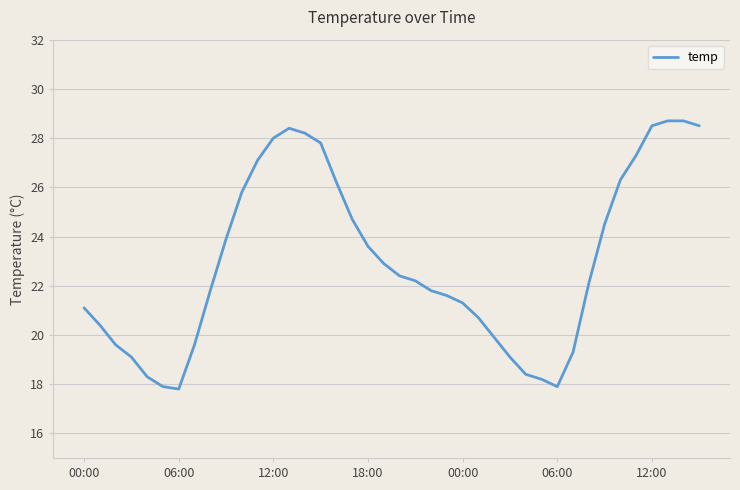

What is the difference between the maximum and minimum values?

10.9